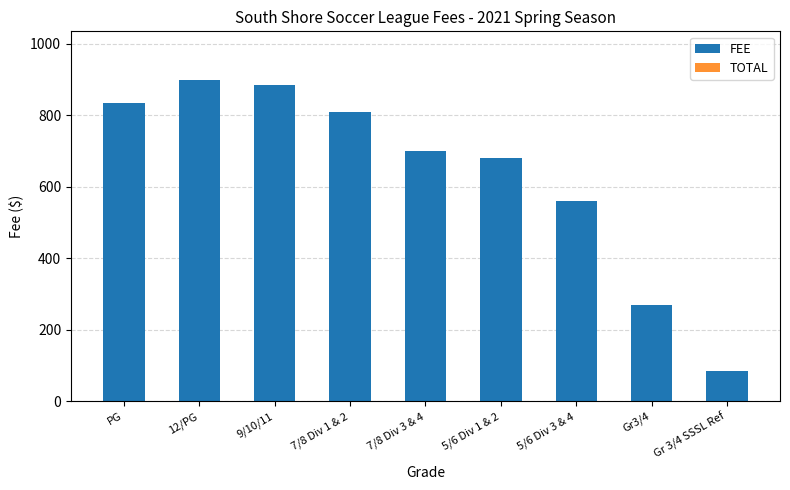

Approximately how many times larger is the value at 5/6 Div 3 & 4 compared to 12/PG?

0.6